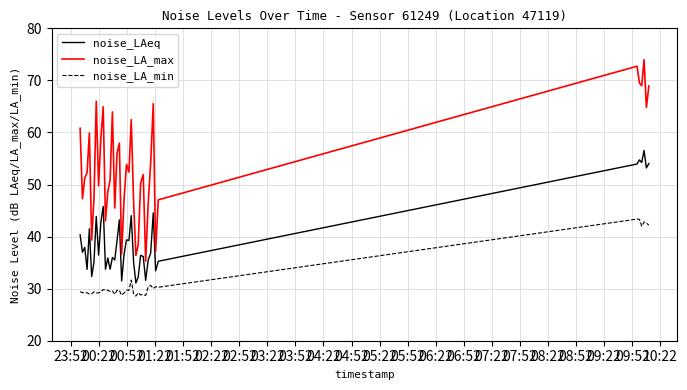

What are all the series names shown in the legend?

noise_LAeq, noise_LA_max, noise_LA_min